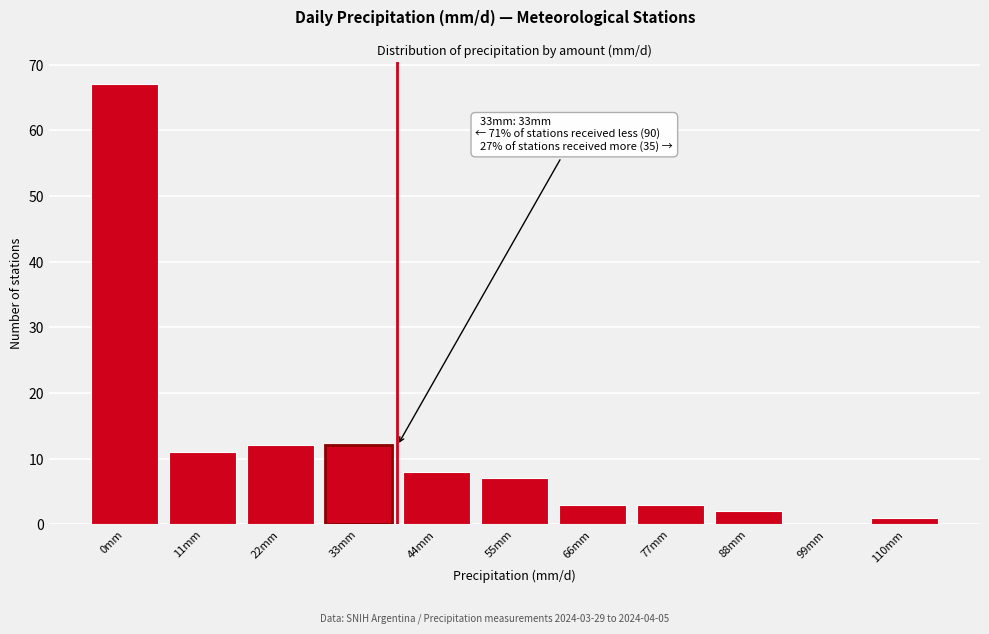

Reading left to right, what are all the values shown in this chart?

0mm=67	11mm=11	22mm=12	33mm=12	44mm=8	55mm=7	66mm=3	77mm=3	88mm=2	99mm=0	110mm=1